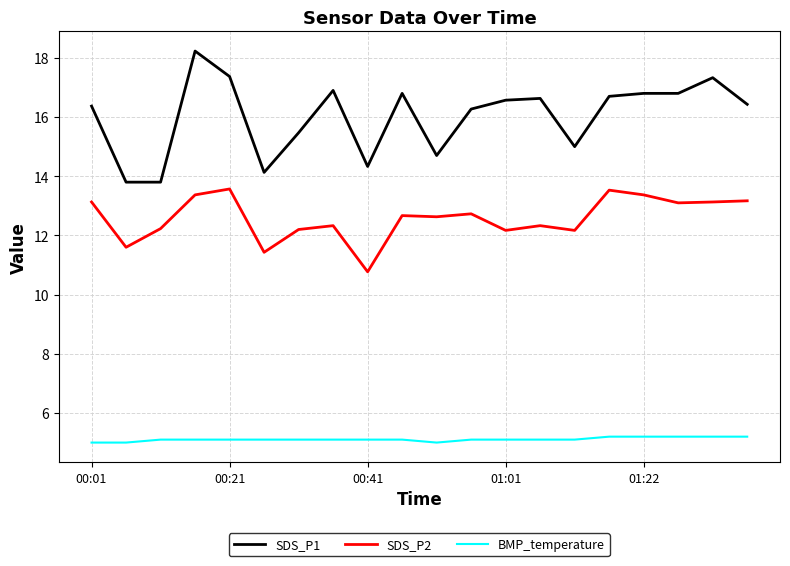

Which series has the largest total across all categories?

SDS_P1